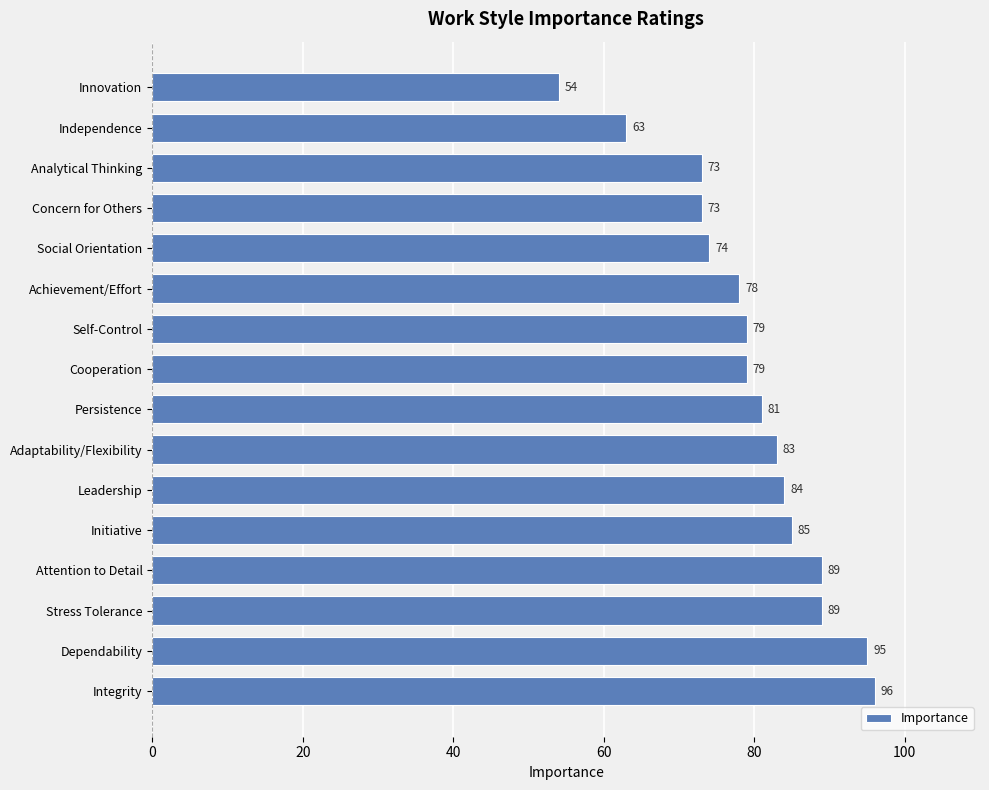

How many data points does each series have?

16